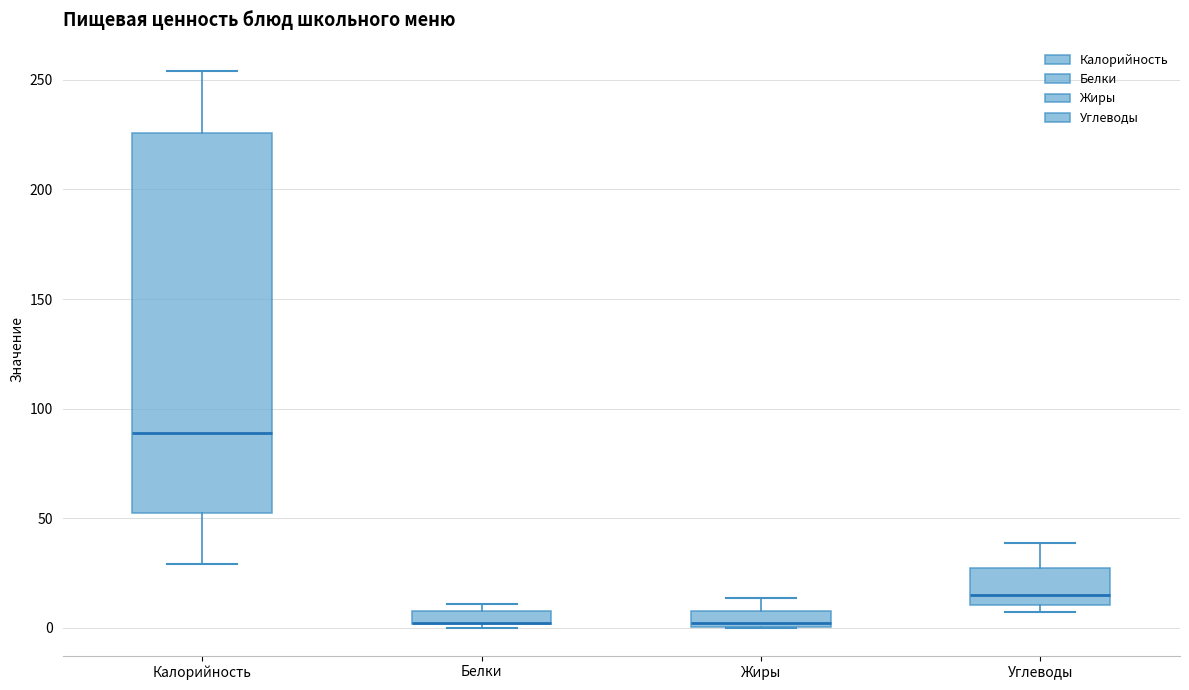

Where is the upper edge of the box for Белки on the y-axis? The values are not printed on the chart, so give them approximately, as read against the axis.

10